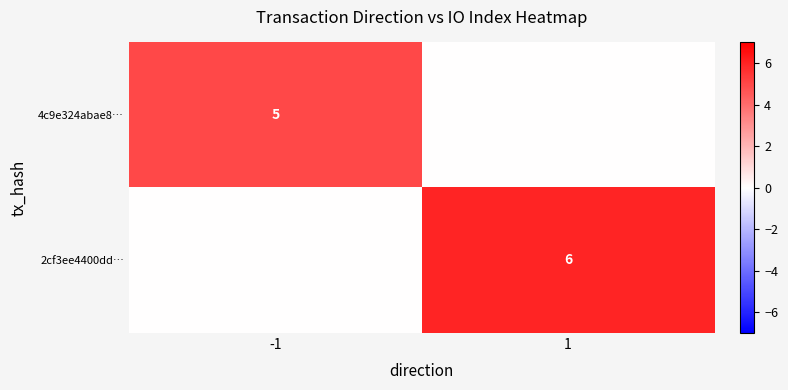

Is the value of 4c9e324abae8… at -1 greater than the value of 2cf3ee4400dd… at 1?

No